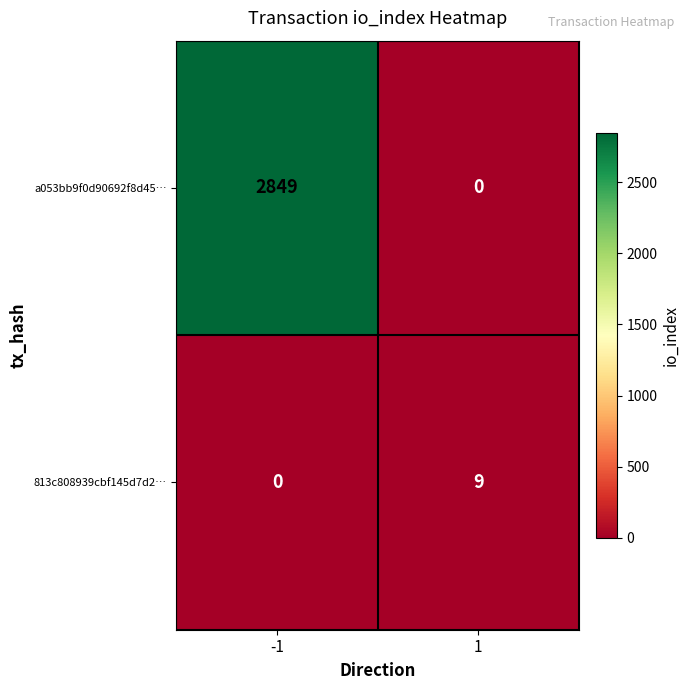

At how many categories does at least one series exceed 1061?

1